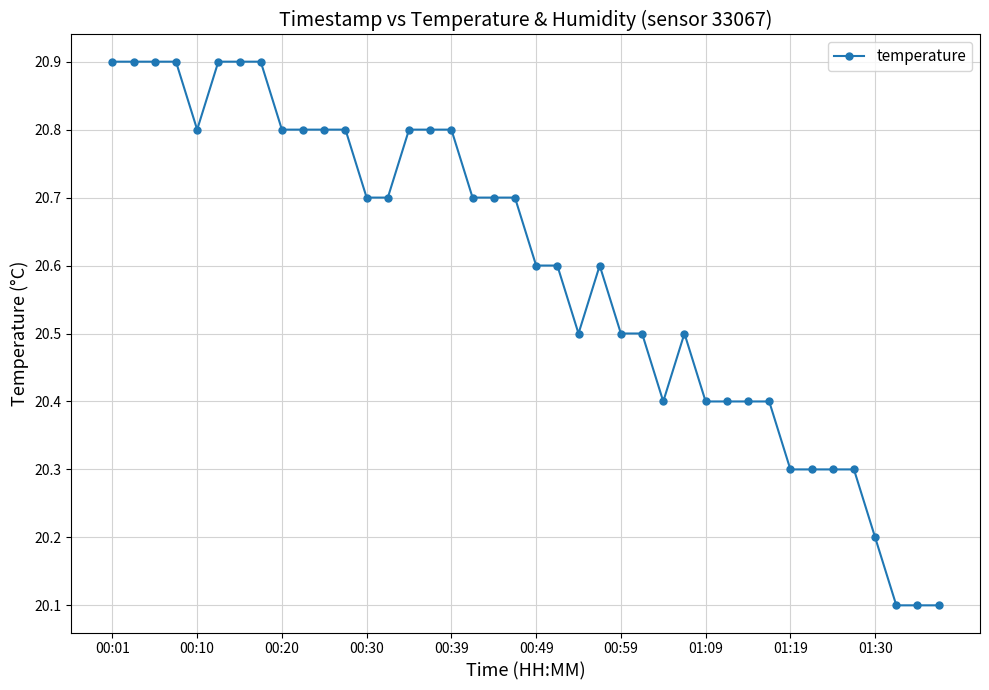

Reading right to left, extract all data points from this chart.

20.1	20.1	20.1	20.2	20.3	20.3	20.3	20.3	20.4	20.4	20.4	20.4	20.5	20.4	20.5	20.5	20.6	20.5	20.6	20.6	20.7	20.7	20.7	20.8	20.8	20.8	20.7	20.7	20.8	20.8	20.8	20.8	20.9	20.9	20.9	20.8	20.9	20.9	20.9	20.9